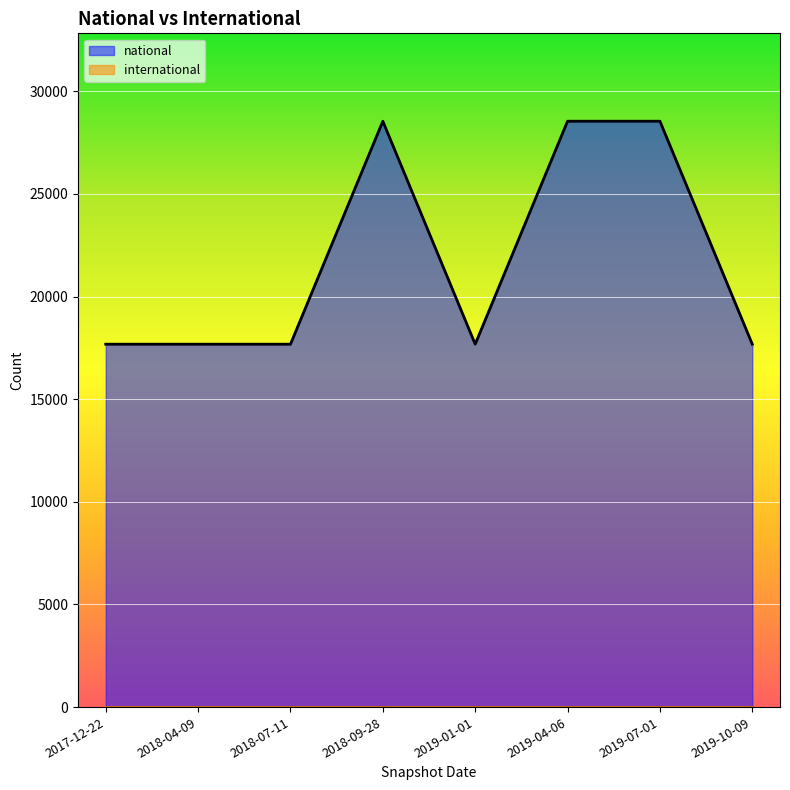

List the labels in order of value, smallest first.

2017-12-22, 2018-04-09, 2018-07-11, 2019-01-01, 2019-10-09, 2018-09-28, 2019-04-06, 2019-07-01